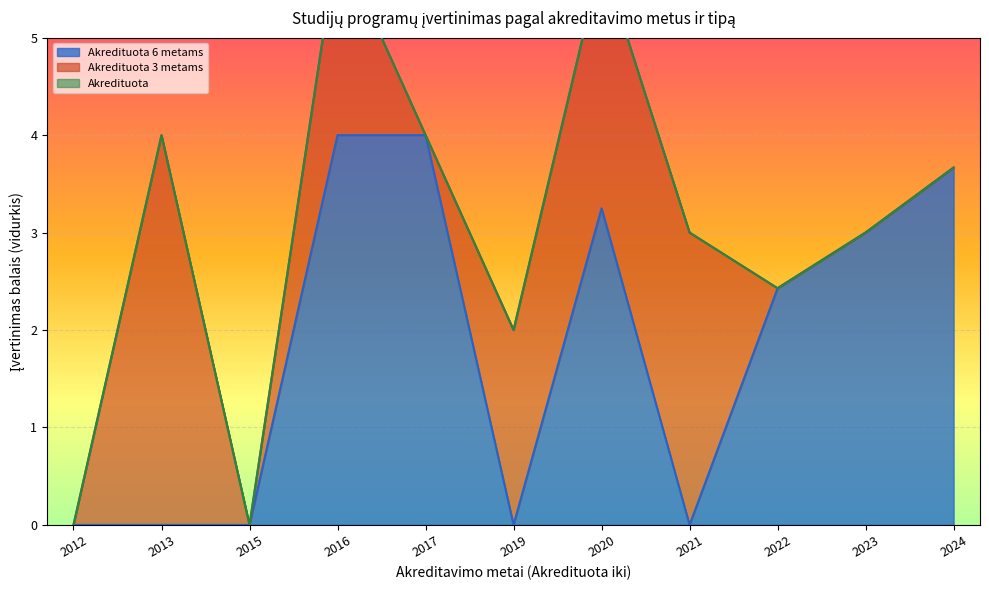

What is the sum of all Akredituota 6 metams values?

69